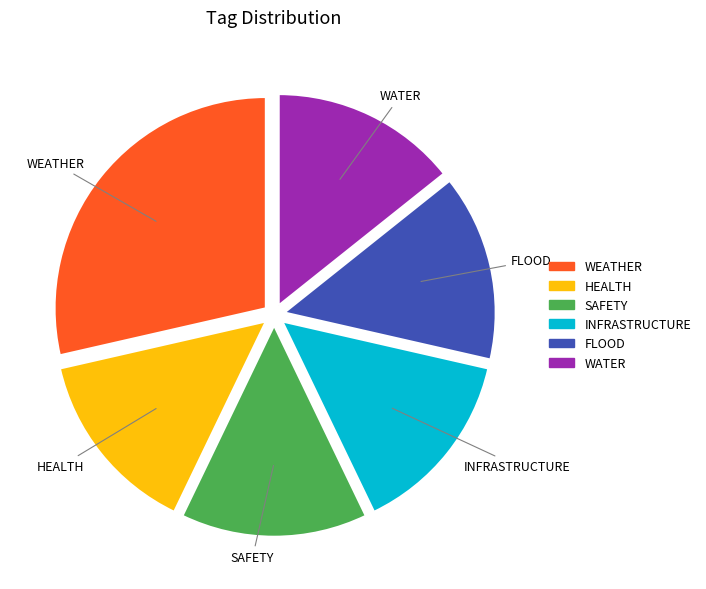

Is it true that WEATHER is 92% of the pie?

False